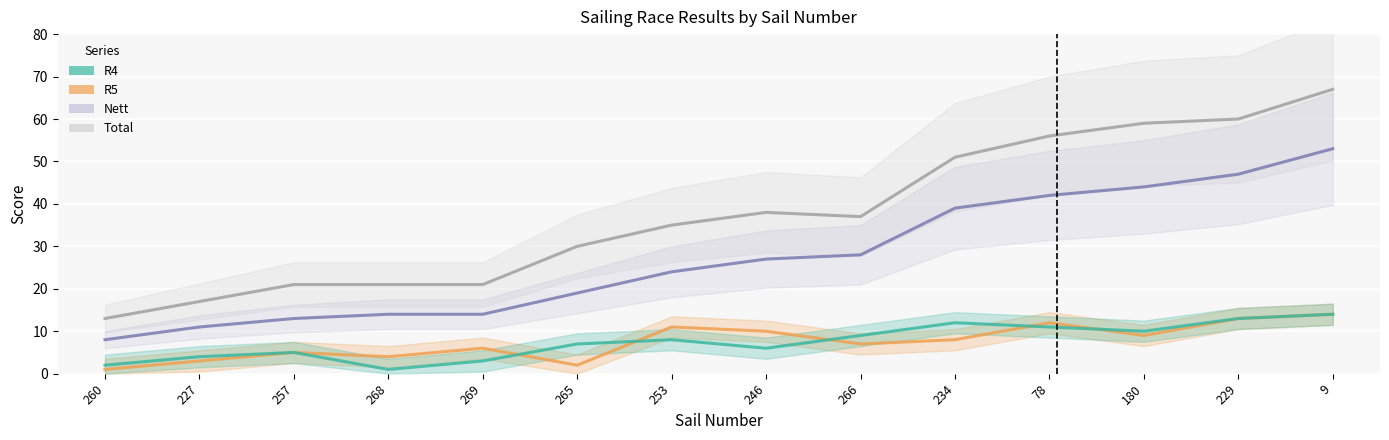

True or false: Total and Nett intersect in this chart.

False